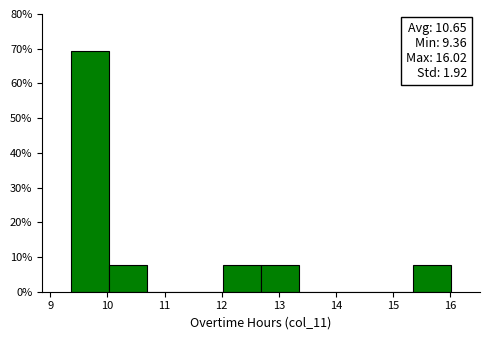

Over which range of the x-axis is the bar tallest?

9.4 to 10.0